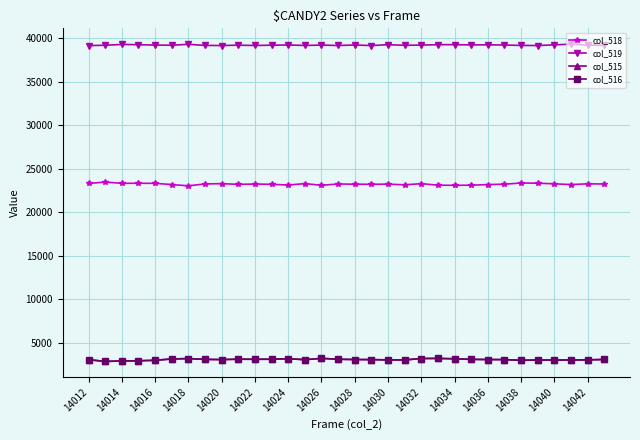

What is the value of the col_515 point at the 5th from the left?

2987